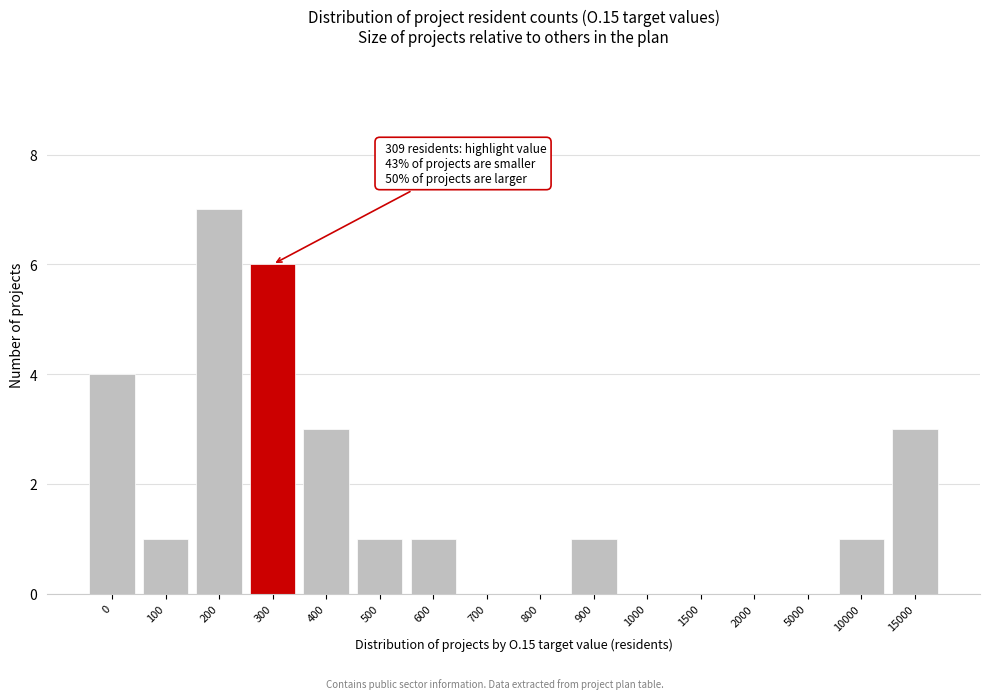

Reading left to right, extract all data points from this chart.

0=4	100=1	200=7	300=6	400=3	500=1	600=1	700=0	800=0	900=1	1000=0	1500=0	2000=0	5000=0	10000=1	15000=3